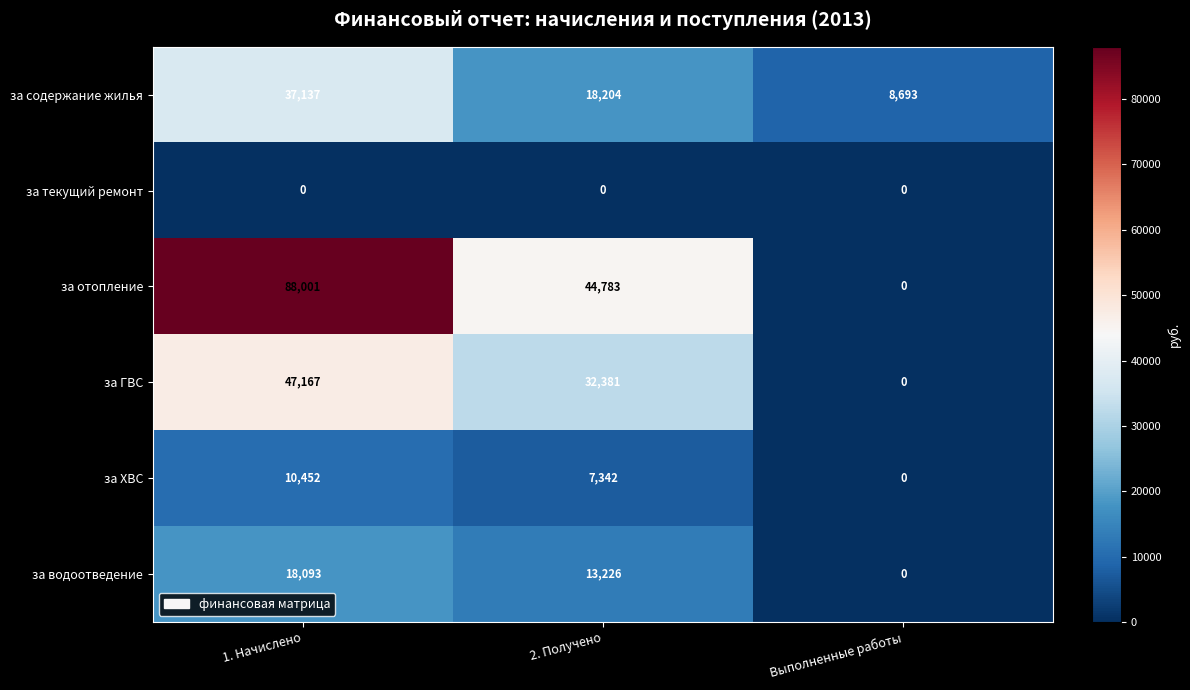

Reading left to right, transcribe all the data shown in this chart.

за содержание жилья: 37137	18204	8693
за текущий ремонт: 0	0	0
за отопление: 88001	44783	0
за ГВС: 47167	32381	0
за ХВС: 10452	7342	0
за водоотведение: 18093	13226	0